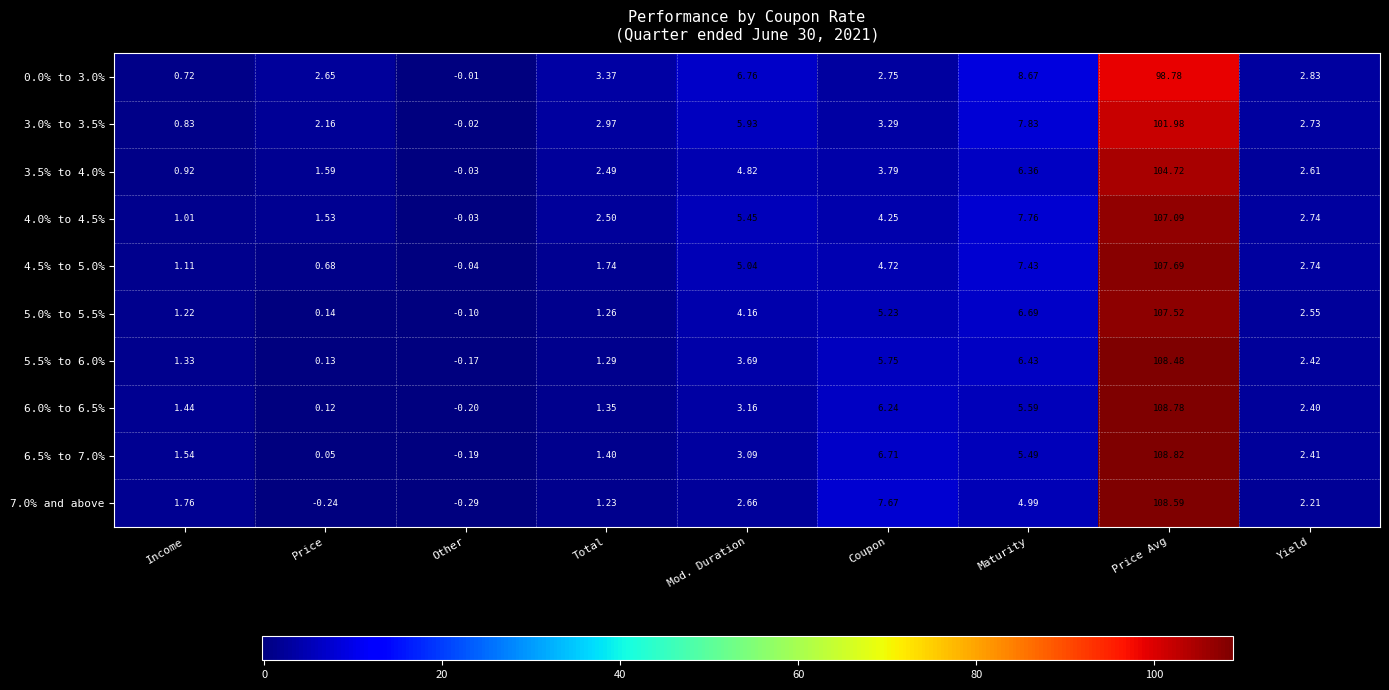

Rank the categories by 3.0% to 3.5% value from lowest to highest.

Other, Income, Price, Yield, Total, Coupon, Mod. Duration, Maturity, Price Avg